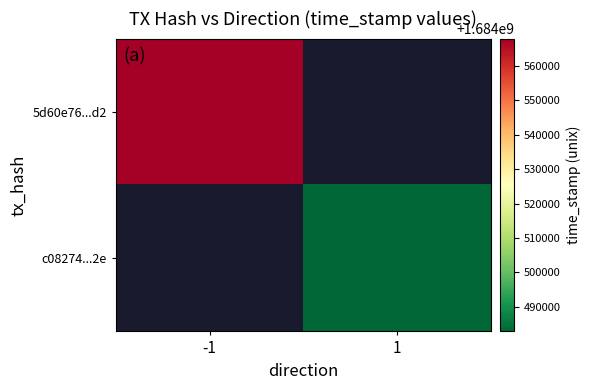

Rank the categories by 5d60e76...d2 value from highest to lowest.

-1, 1